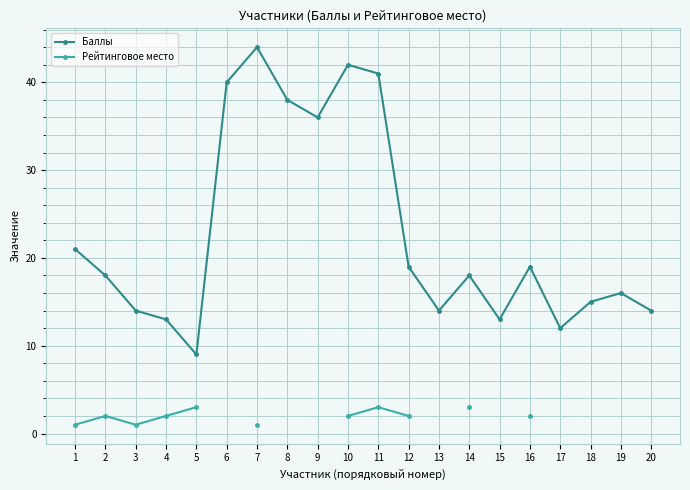

How many distinct data groups are displayed?

2